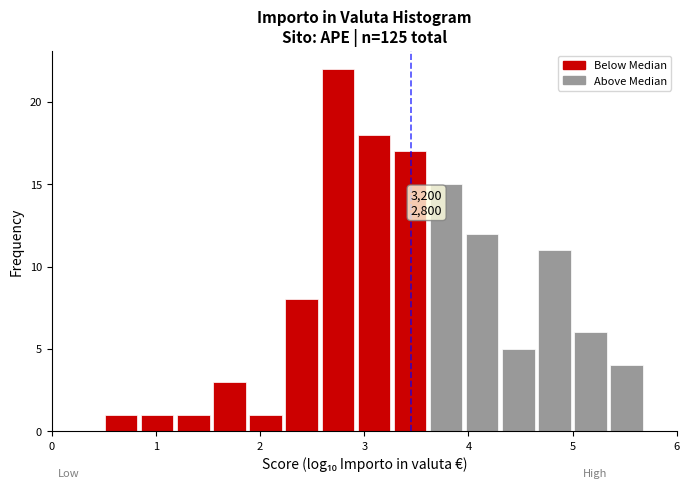

Read against the x-axis, roughly where is the centre of the tallest bar?

2.7